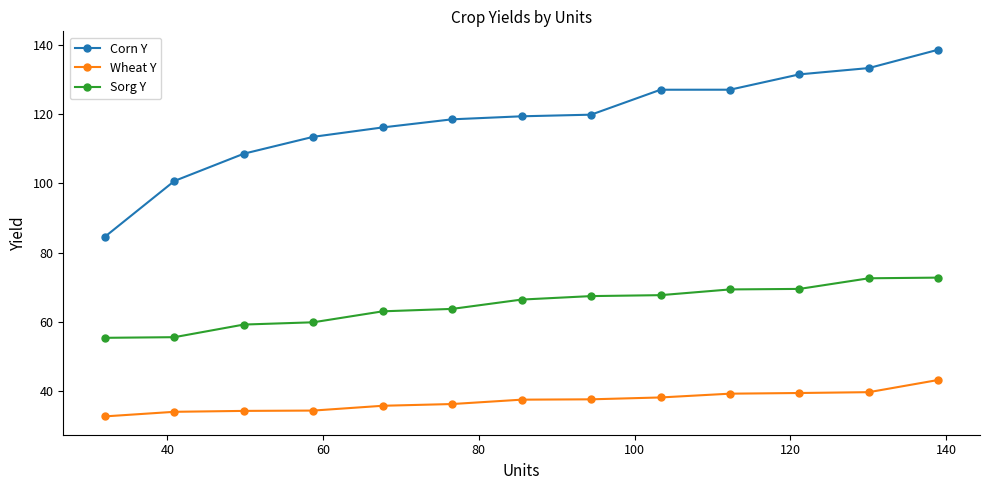

At how many categories does at least one series exceed 42?

13